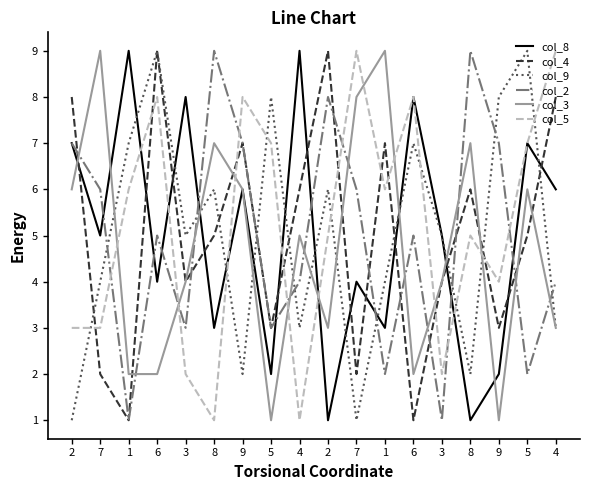

What is the label of the 5th point from the right?

3